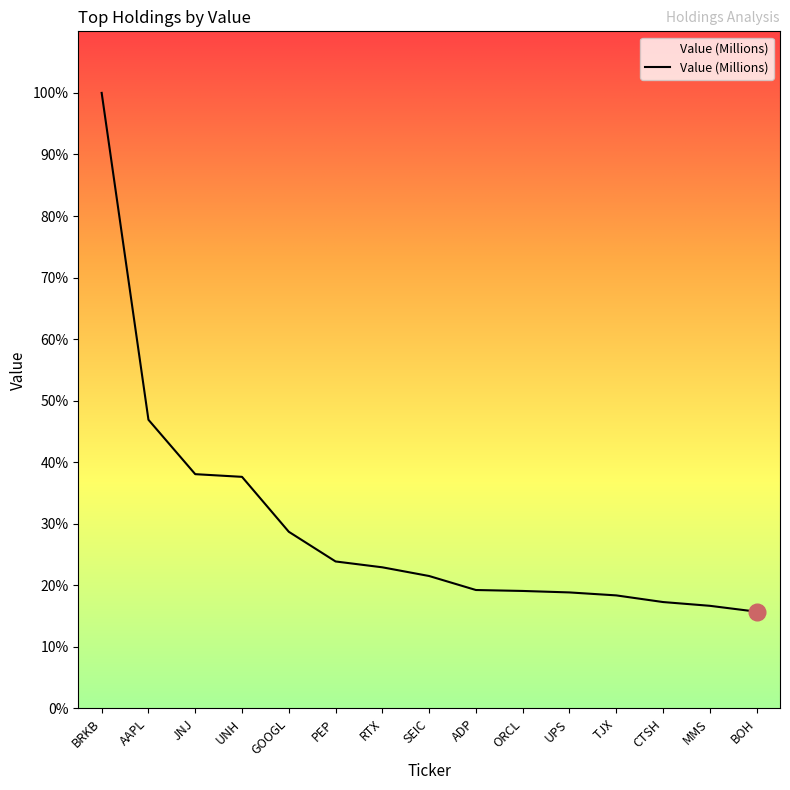

Is this an area chart (filled region under the line)?

Yes